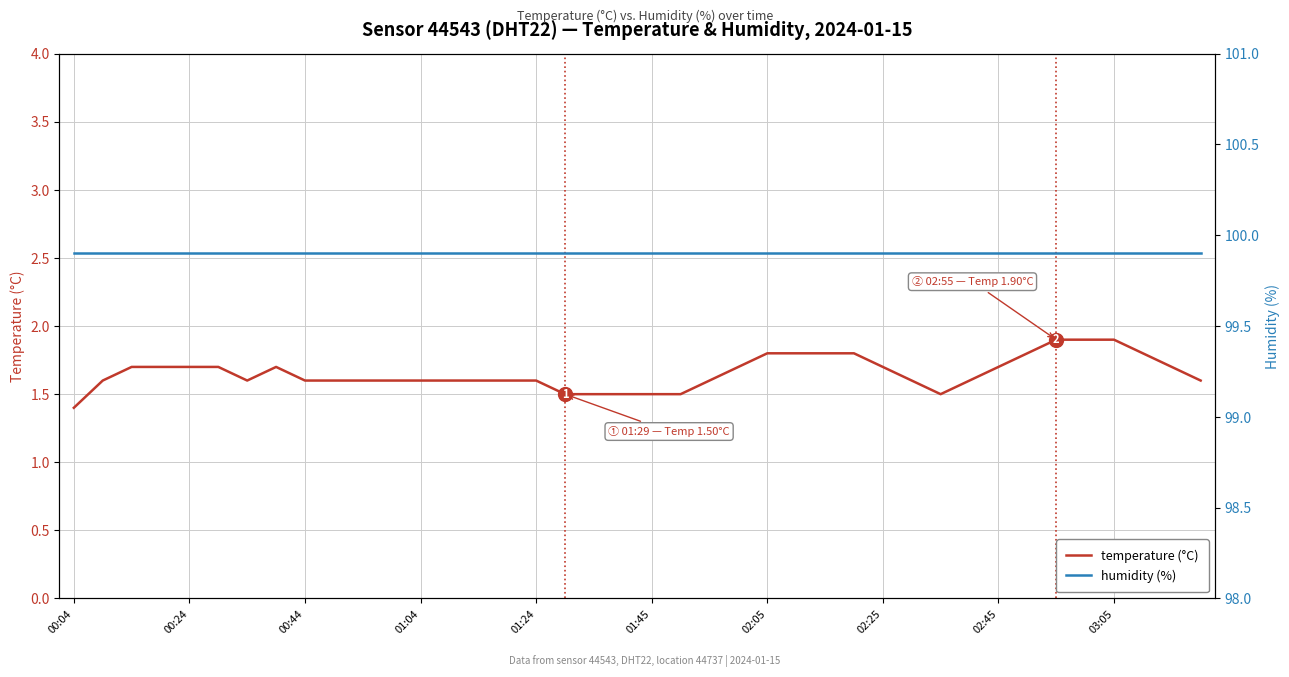

True or false: humidity (%) and temperature (°C) cross at least once.

False